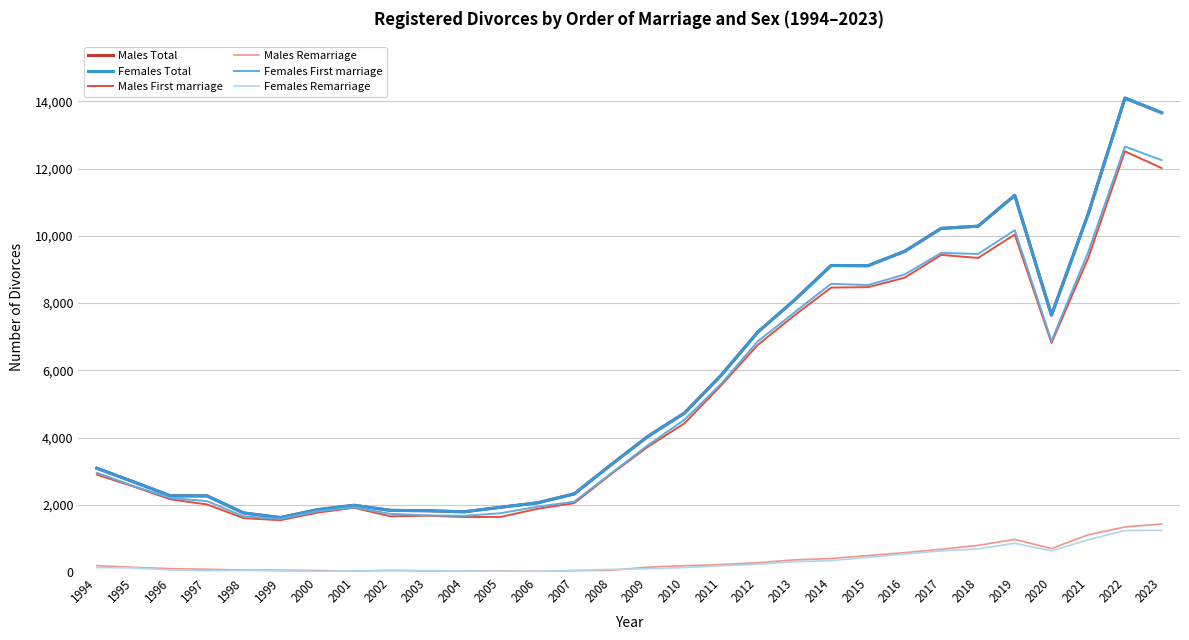

What is the spread (max minus min) of values at 2002?

1791